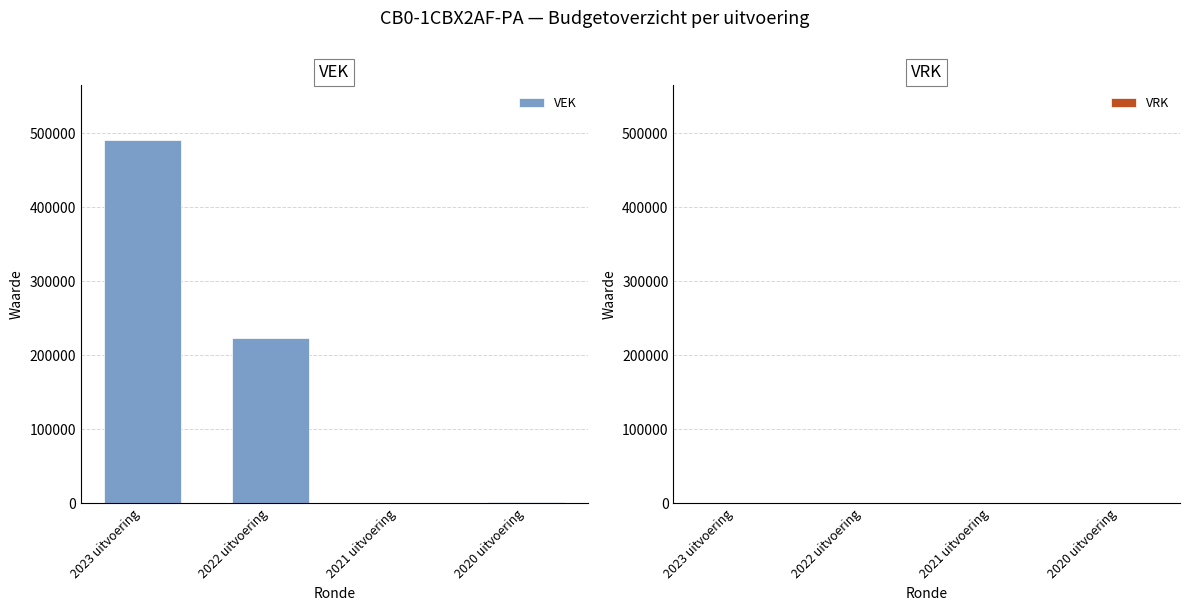

Between 2022 uitvoering and 2021 uitvoering, which is larger?

2022 uitvoering